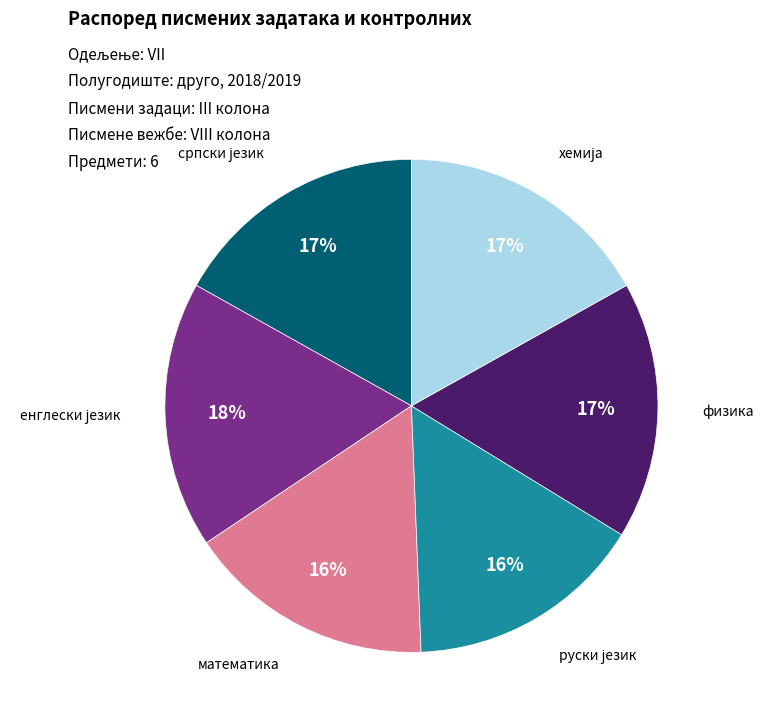

Count the number of slices in the pie.

6